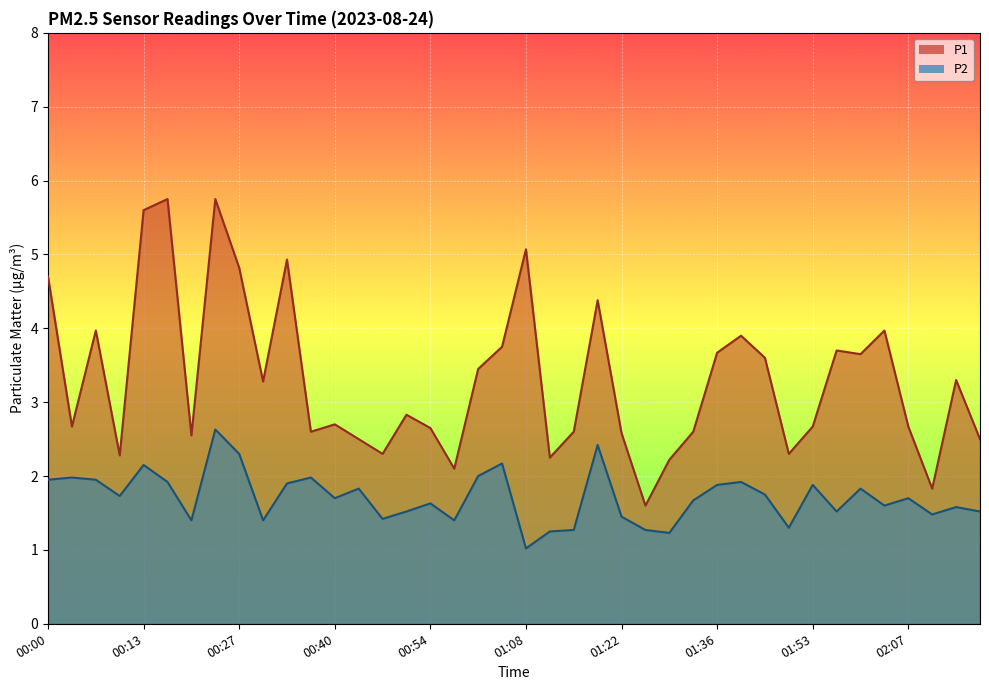

Is it true that P1 equals 5.6 at 00:13?

True